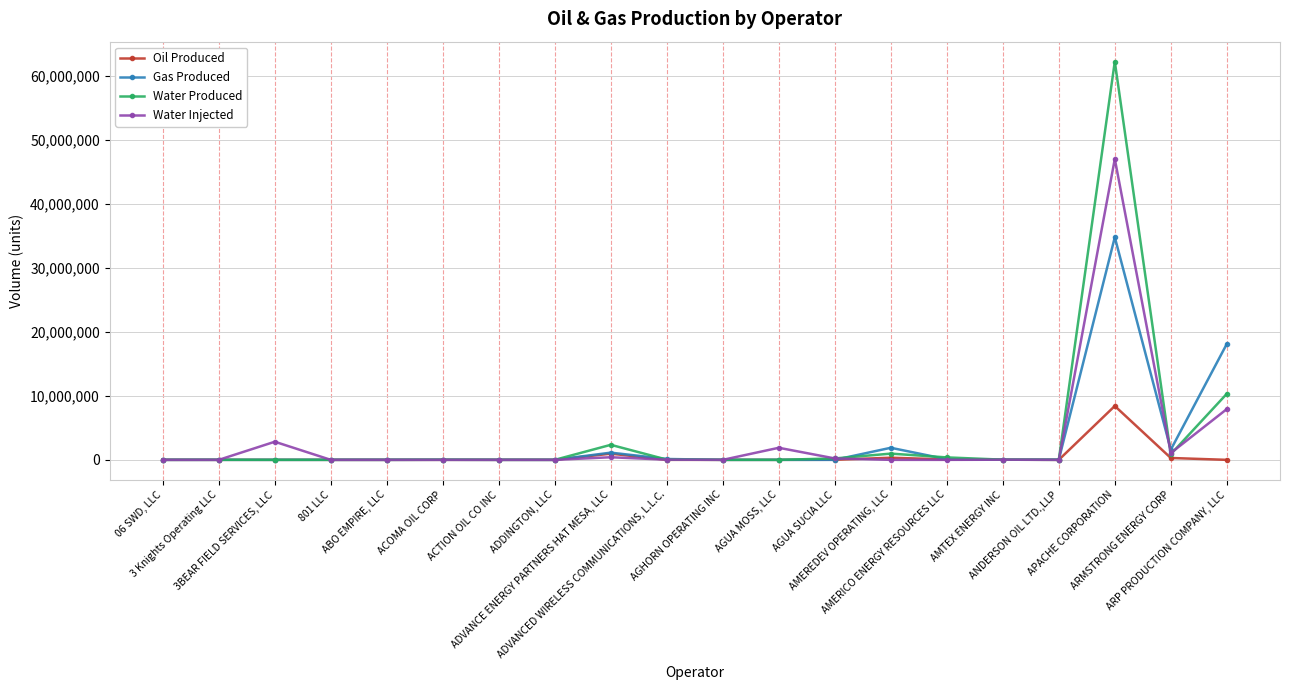

List the series in order of their peak value, lowest first.

Oil Produced, Gas Produced, Water Injected, Water Produced